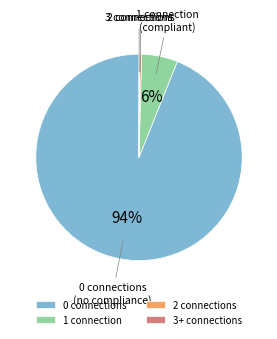

Do 0 connections and 2 connections together represent more than half of the pie?

Yes